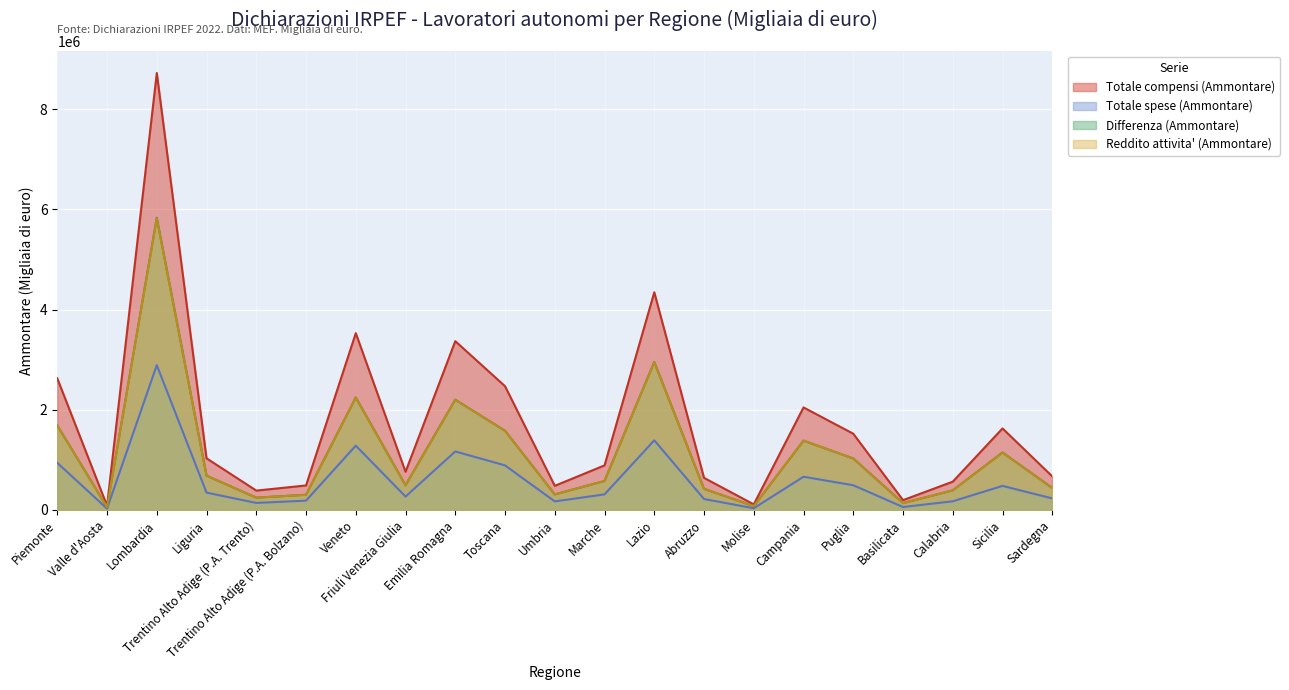

What is the highest value of the Totale spese (Ammontare) series?

2890772